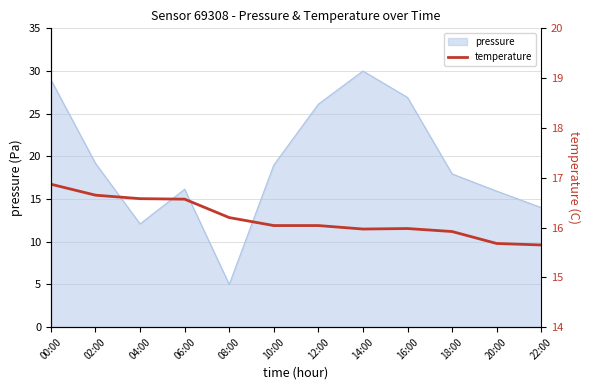

At which label does pressure reach its minimum?

08:00